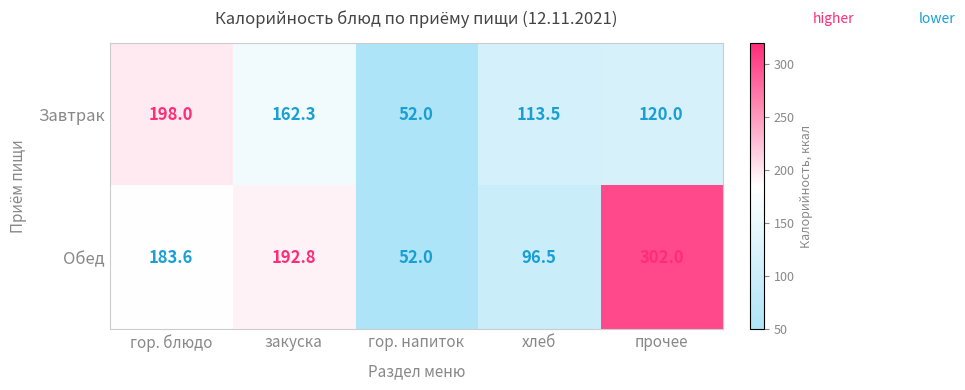

List the series in order of their overall mean, highest first.

Обед, Завтрак